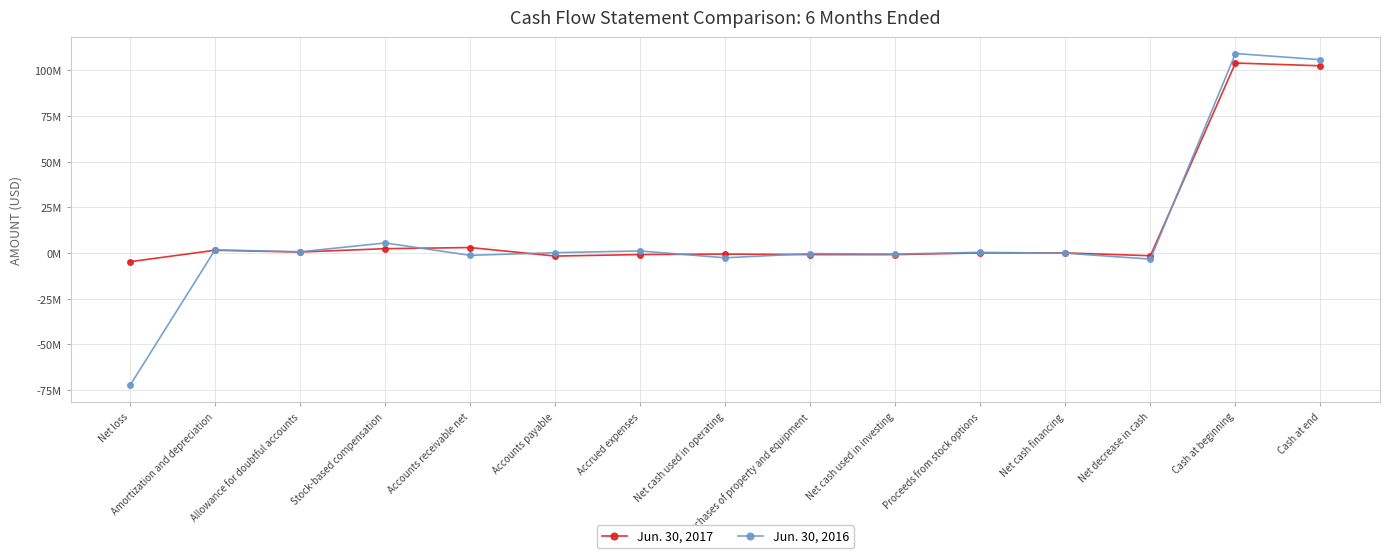

Reading left to right, extract all data points from this chart.

Jun. 30, 2017: -4790000	1477000	506000	2338000	2955000	-1702000	-875000	-624000	-906000	-912000	15000	15000	-1521000	103950000	102429000
Jun. 30, 2016: -72468000	1690000	627000	5467000	-1307000	148000	1096000	-2653000	-362000	-594000	328000	-131000	-3378000	109155000	105777000